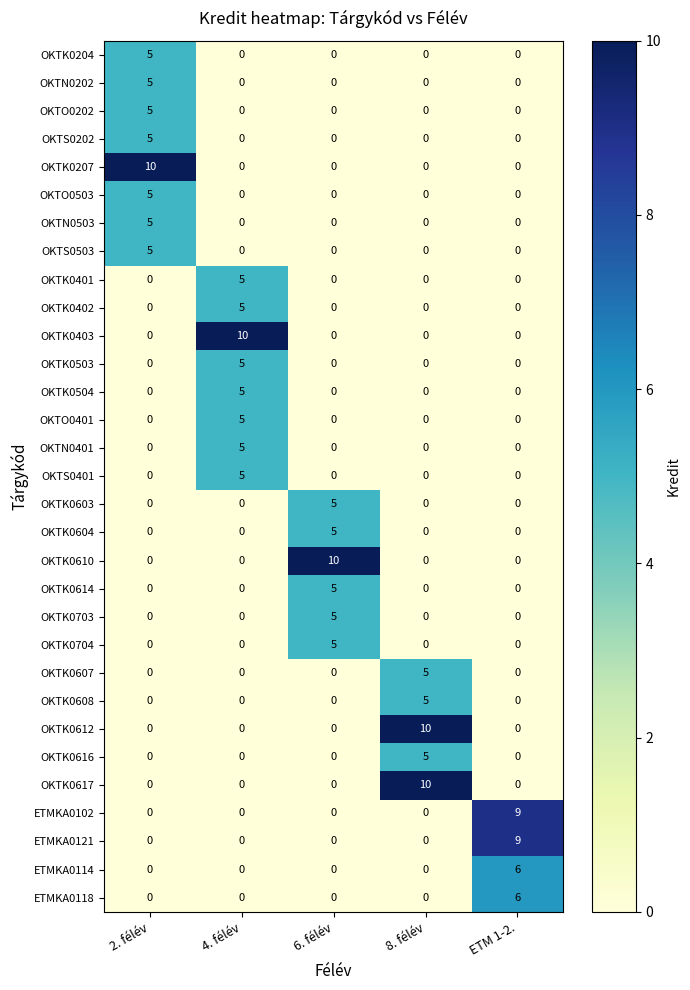

The OKTK0401 series shows 5 at 4. félév. True or false?

True